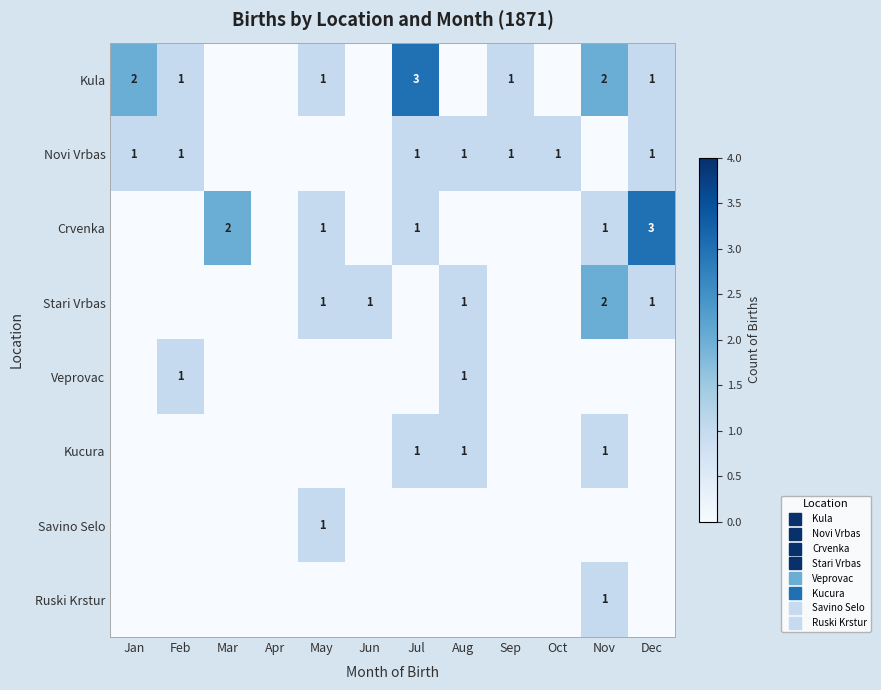

At how many categories does at least one series exceed 0?

11